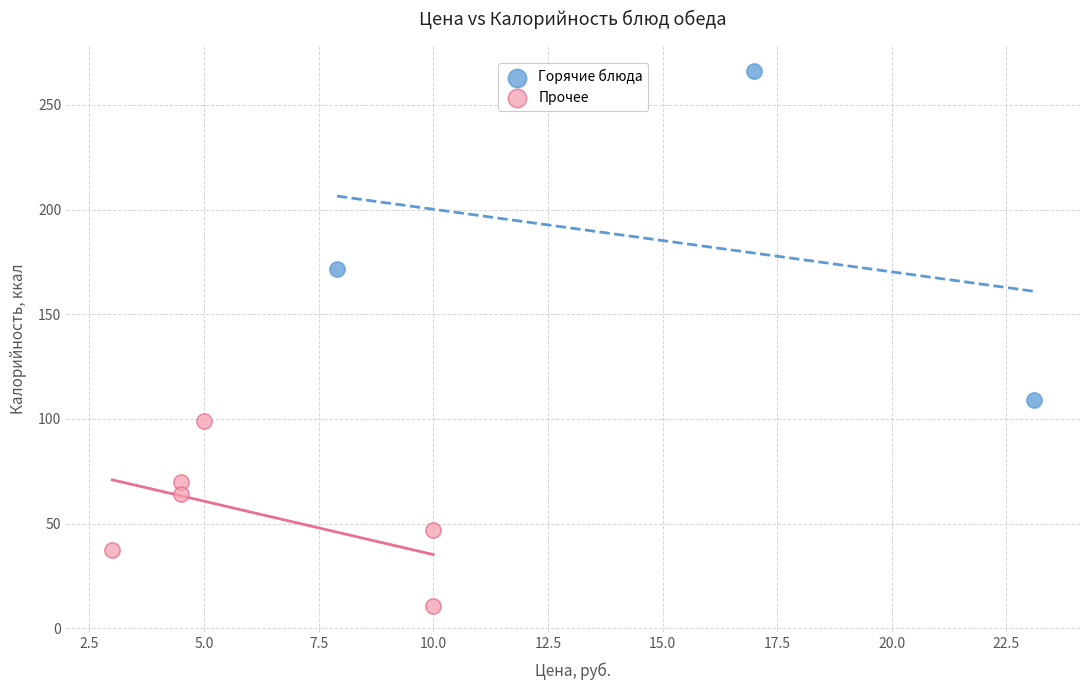

Which series reaches the maximum Y coordinate?

Горячие блюда